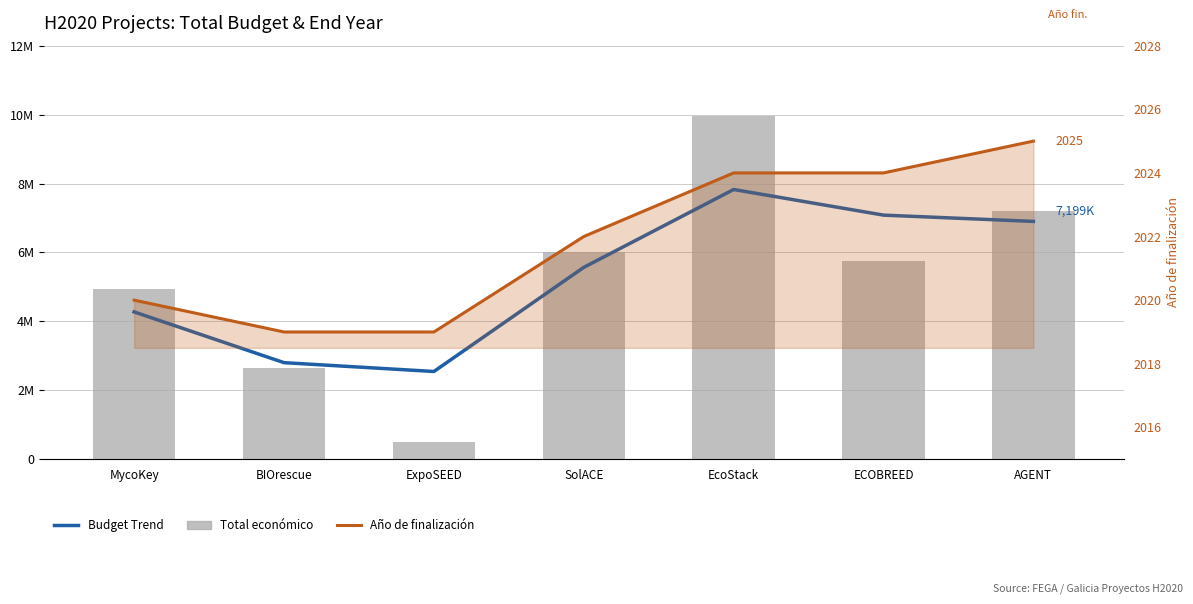

Between ExpoSEED and MycoKey, which is larger?

MycoKey